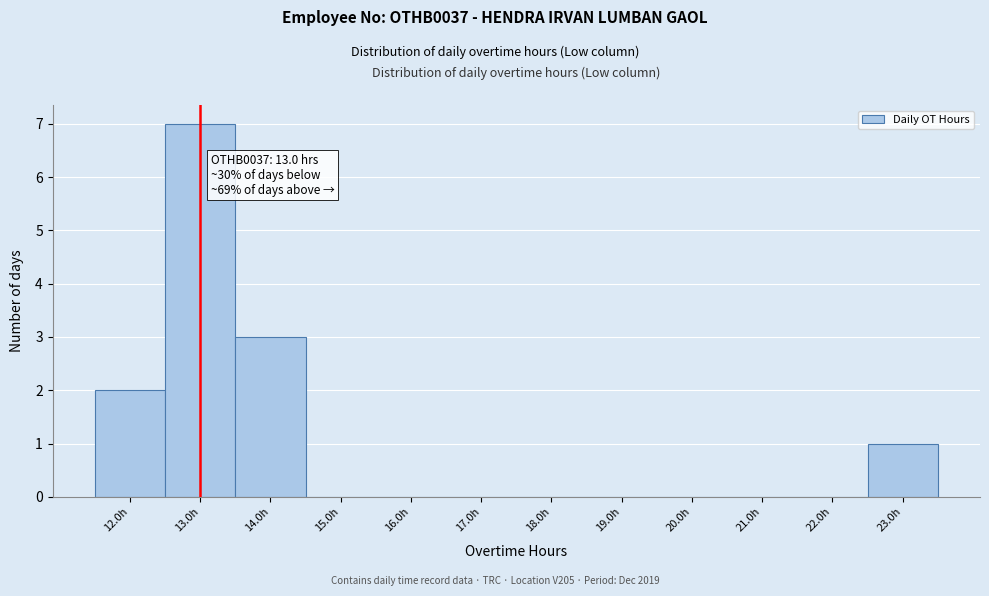

Which range on the x-axis has the tallest bar?

12.5 to 13.5